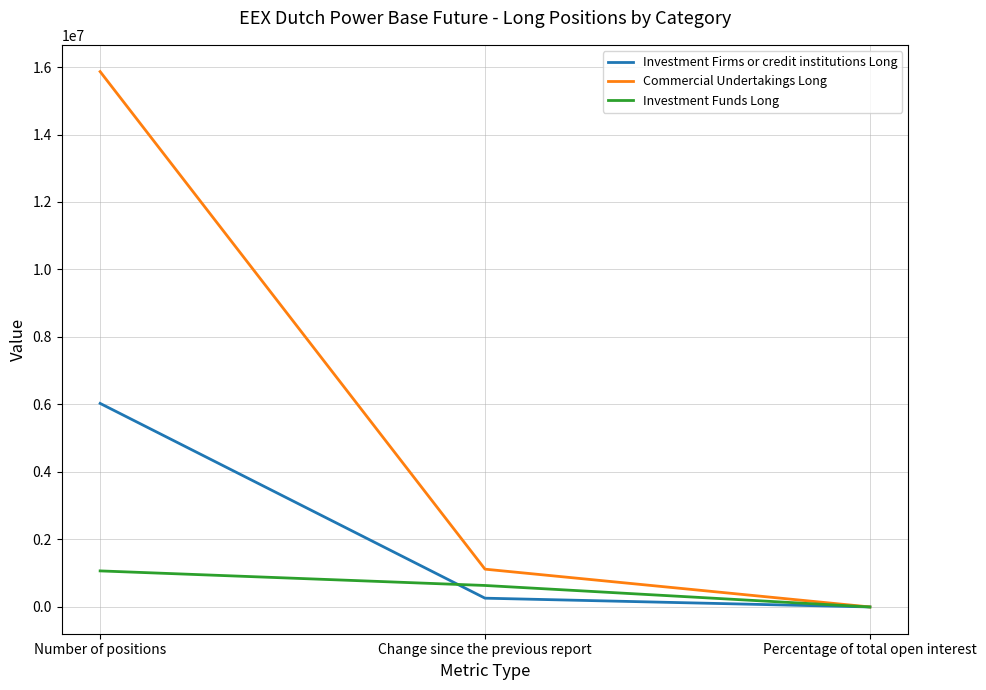

Where is Commercial Undertakings Long nearest to the value 7931991?

Change since the previous report